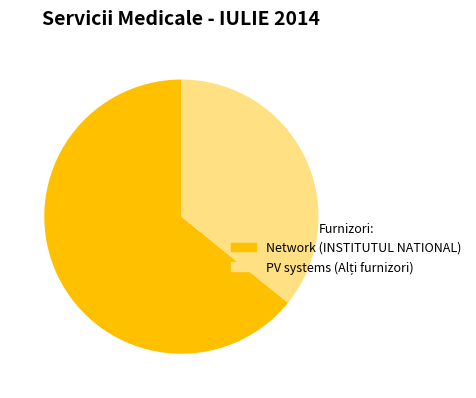

To the nearest percent, what is the average slice percentage?

50%